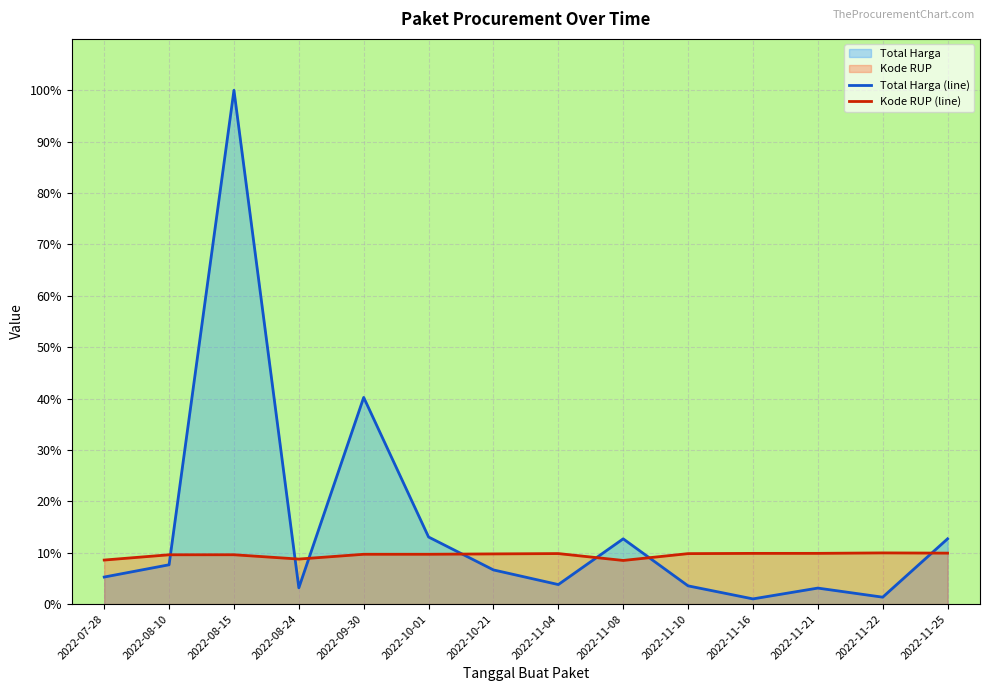

Between which two adjacent categories do Kode RUP and Total Harga first intersect?

2022-08-10 and 2022-08-15